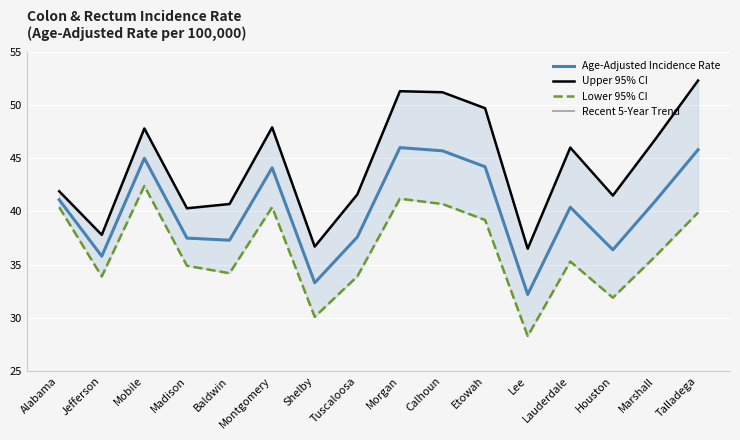

What is the sum of all Age-Adjusted Incidence Rate values?

643.4